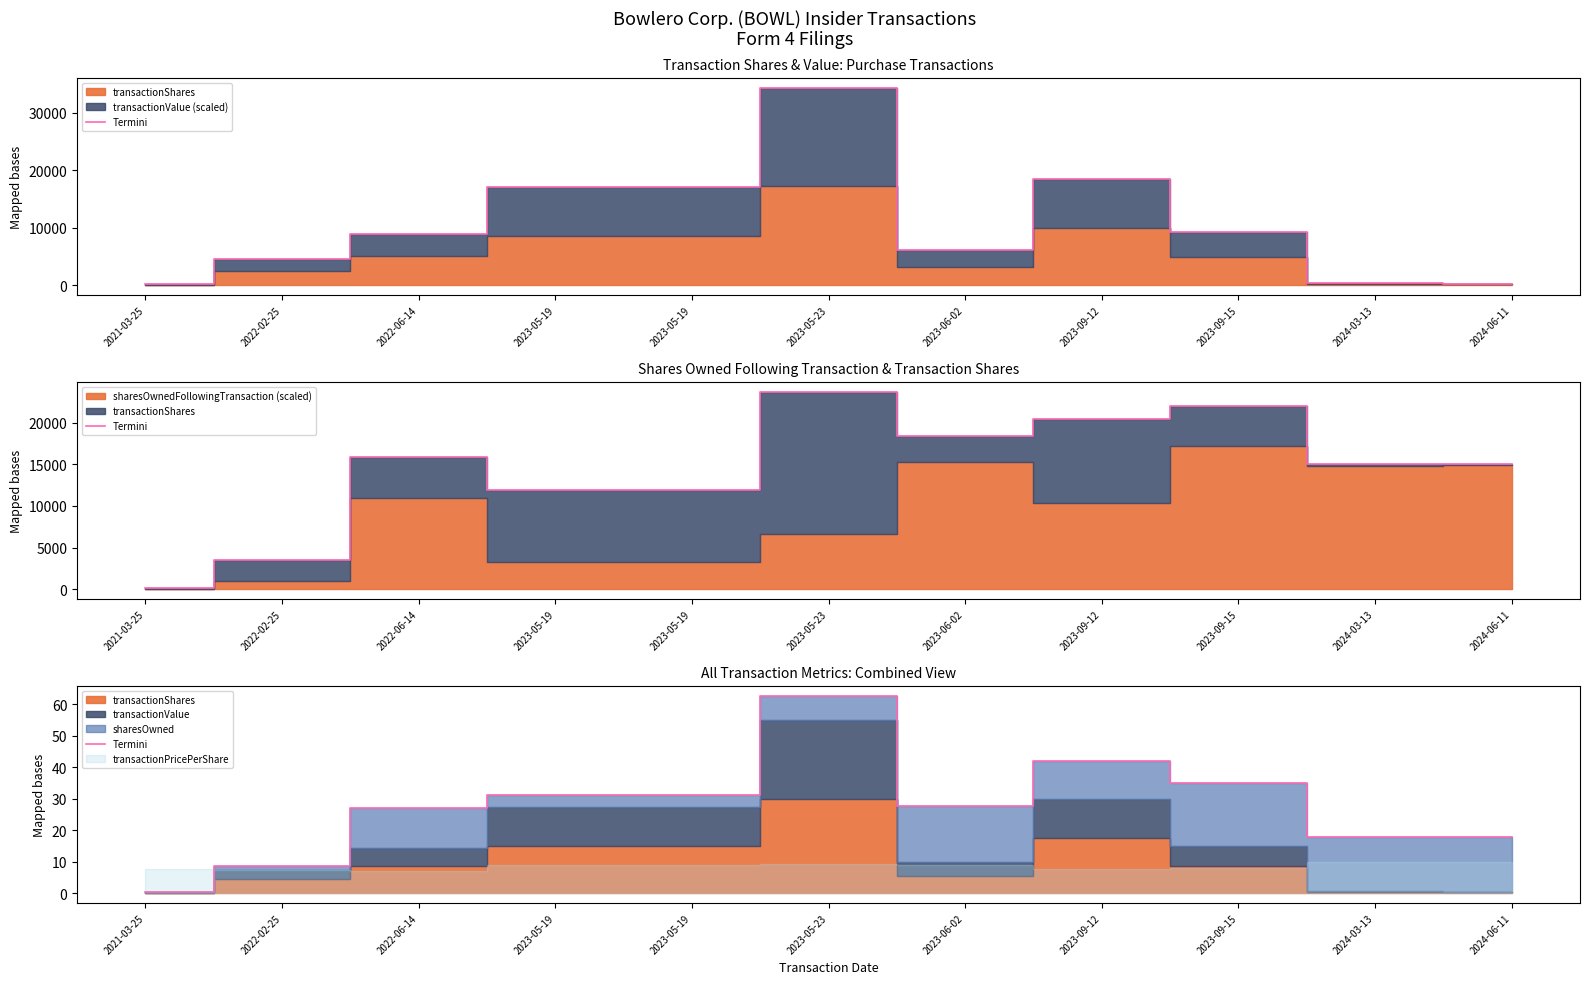

Which label corresponds to the largest value in the chart?

2023-05-23